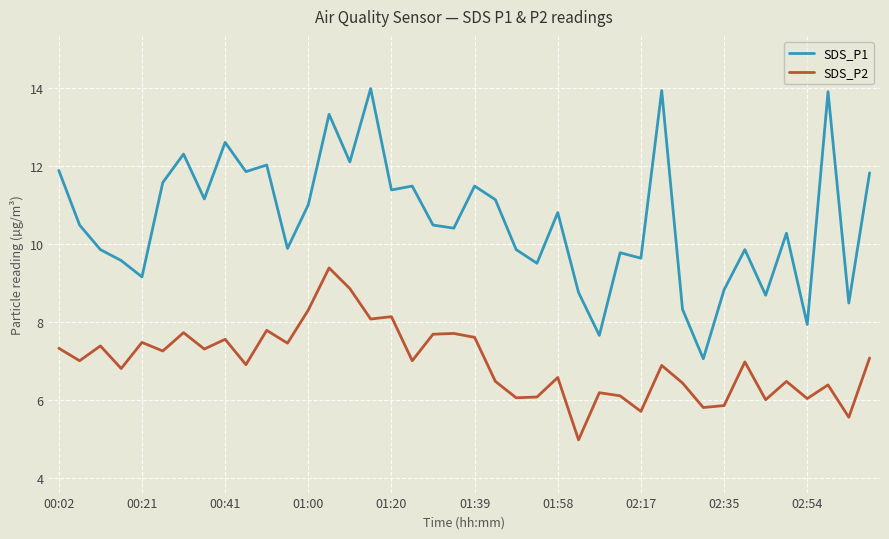

Is this an area chart (filled region under the line)?

No